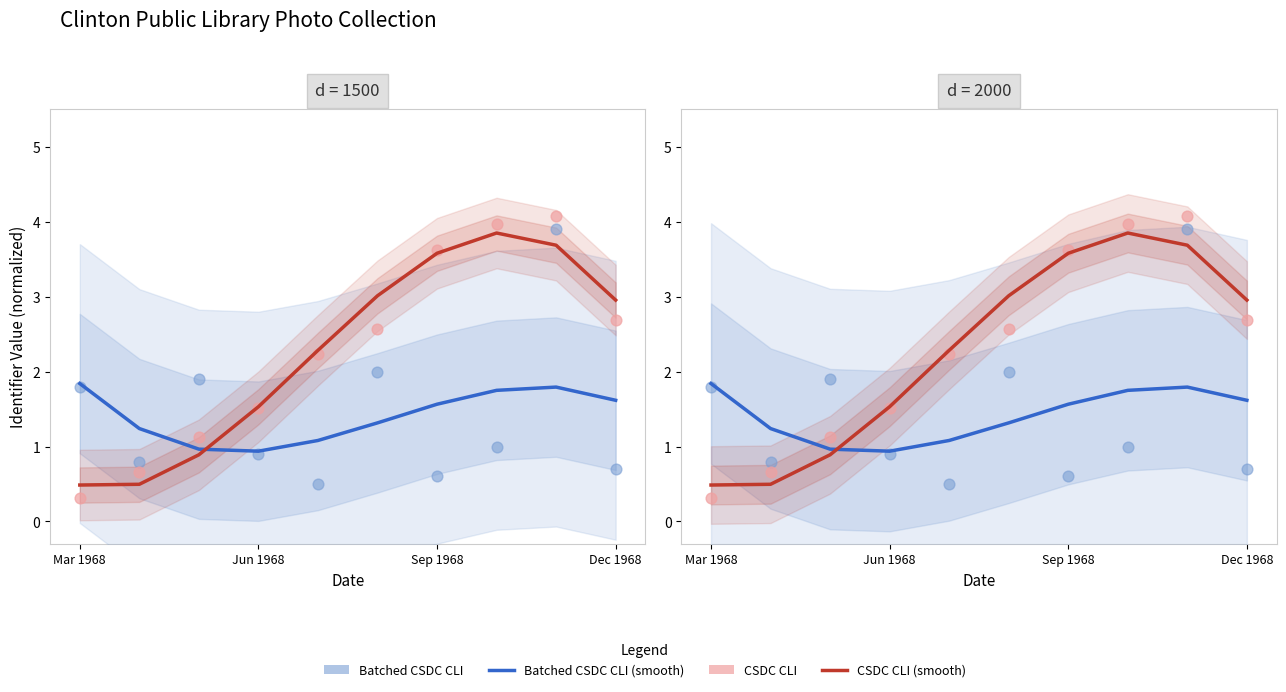

Which series has the largest total across all categories?

CSDC CLI (smooth)